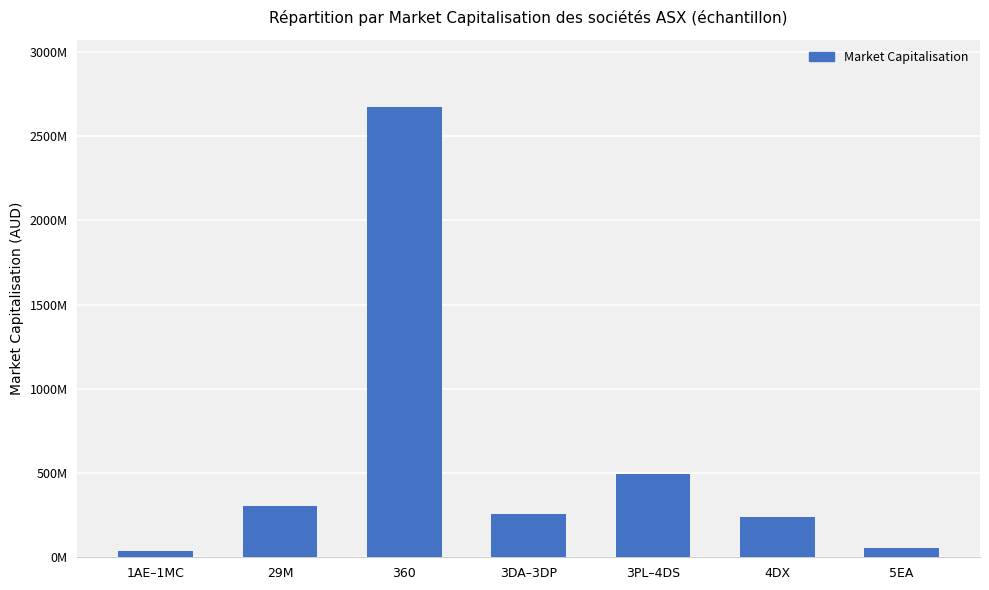

Is it true that the value at 29M is 443132570.8?

False